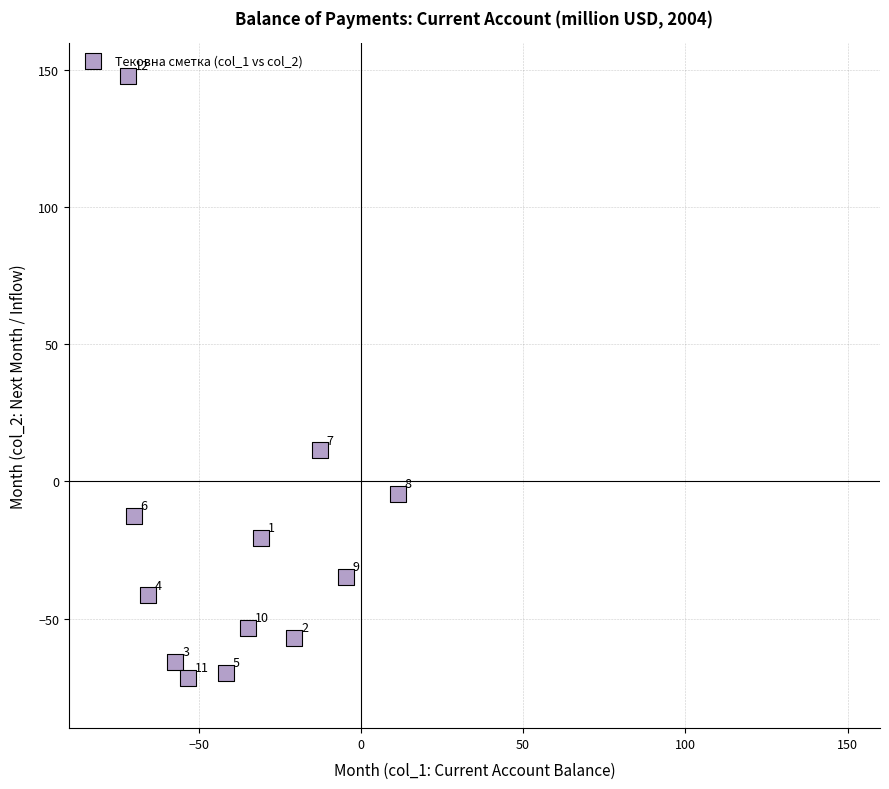

What is the range of X values (max minus min)?

83.1